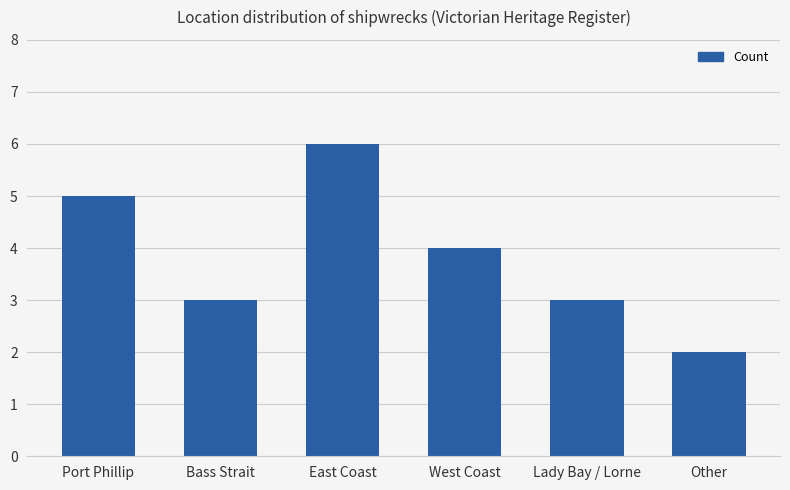

Count the number of data series in this chart.

1